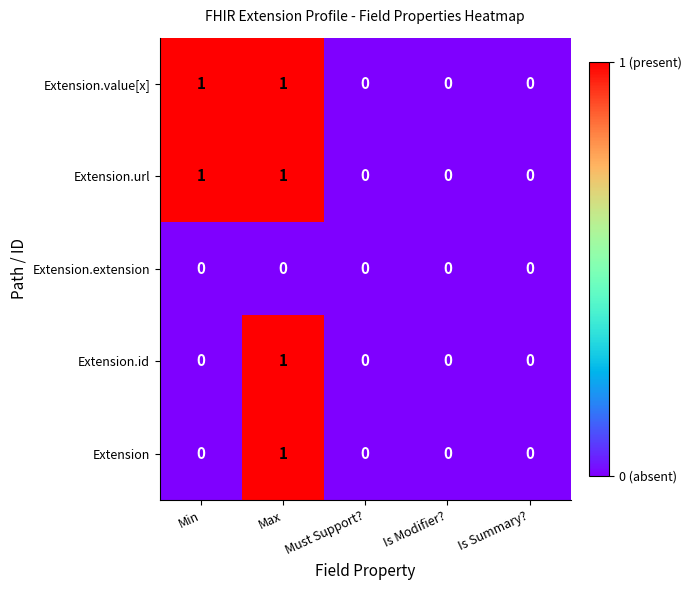

The Extension.extension series shows 0 at Is Summary?. True or false?

True